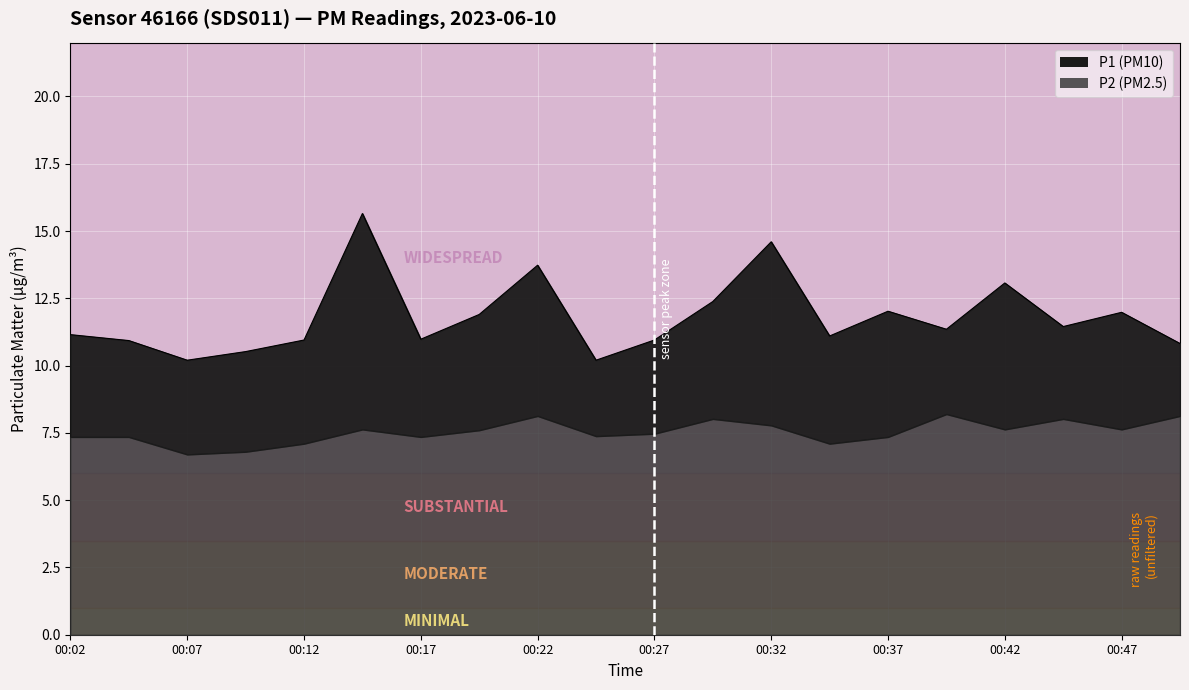

What is the difference between the maximum and minimum values?

5.5